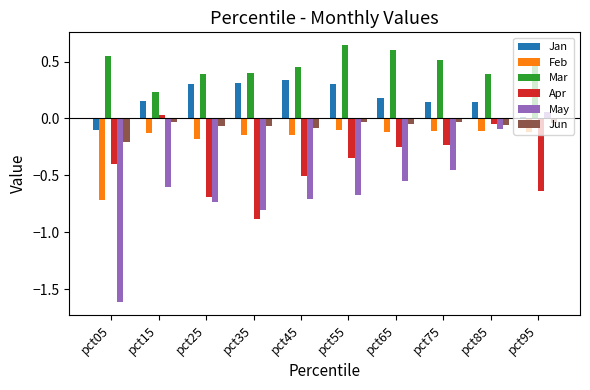

What is the sum of all Apr values?

-4.0